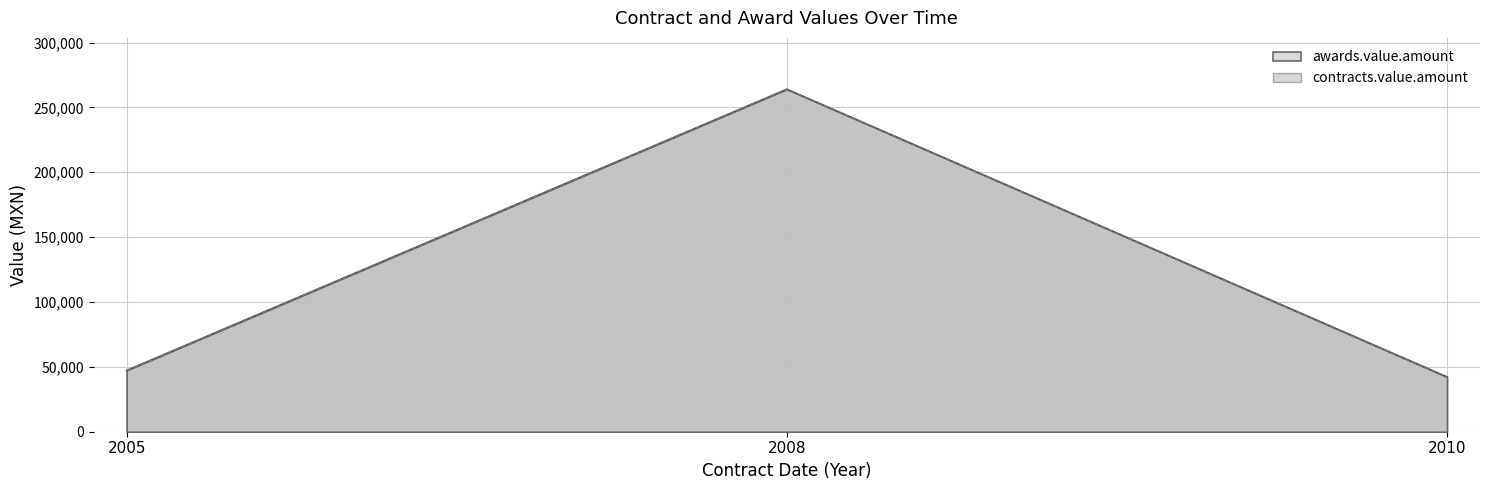

List the labels in order of awards.value.amount value, smallest first.

2010, 2005, 2008